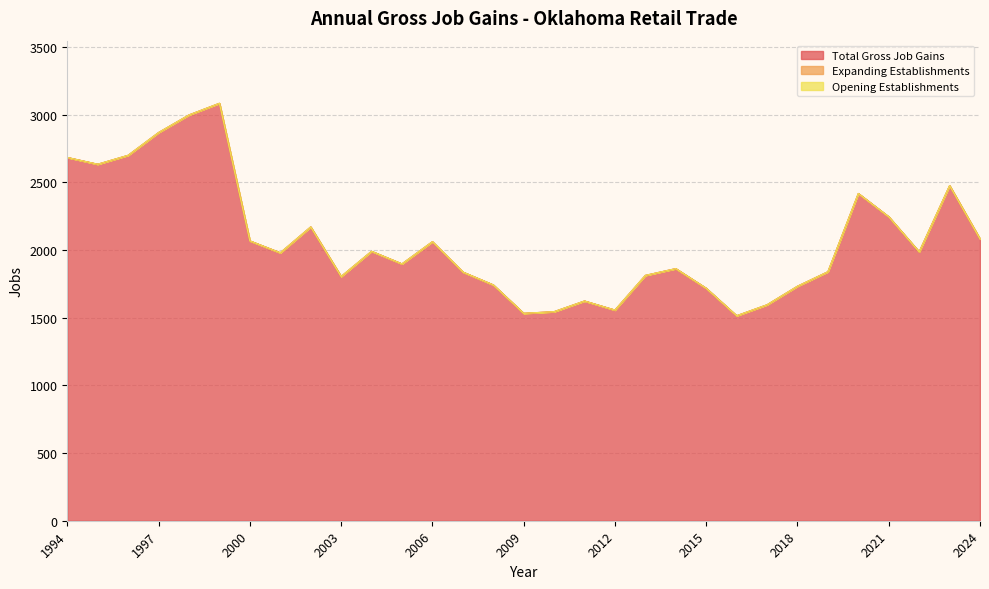

Rank the series at 2010 from lowest to highest value.

Expanding Establishments, Opening Establishments, Total Gross Job Gains